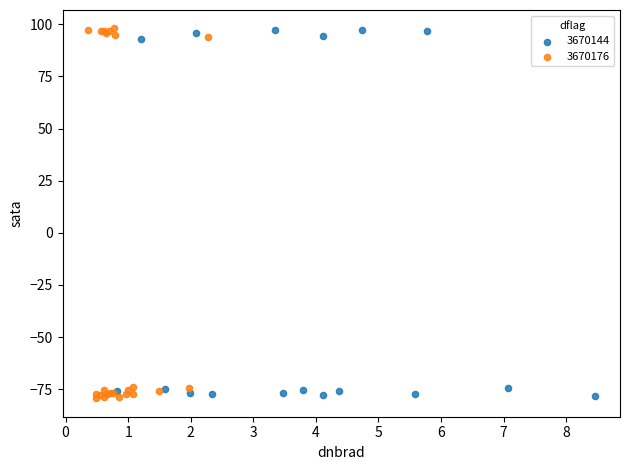

Which series has the largest Y range (max minus min)?

3670176